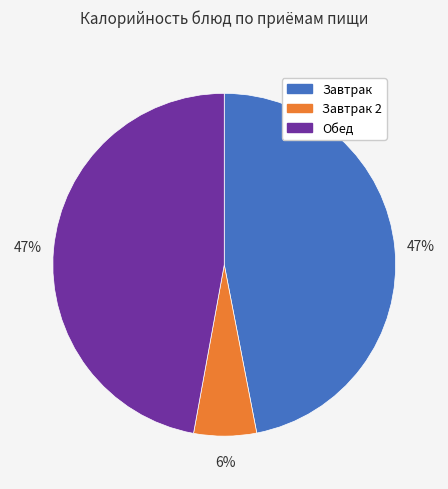

Combined, do Завтрак 2 and Завтрак account for over 50%?

Yes